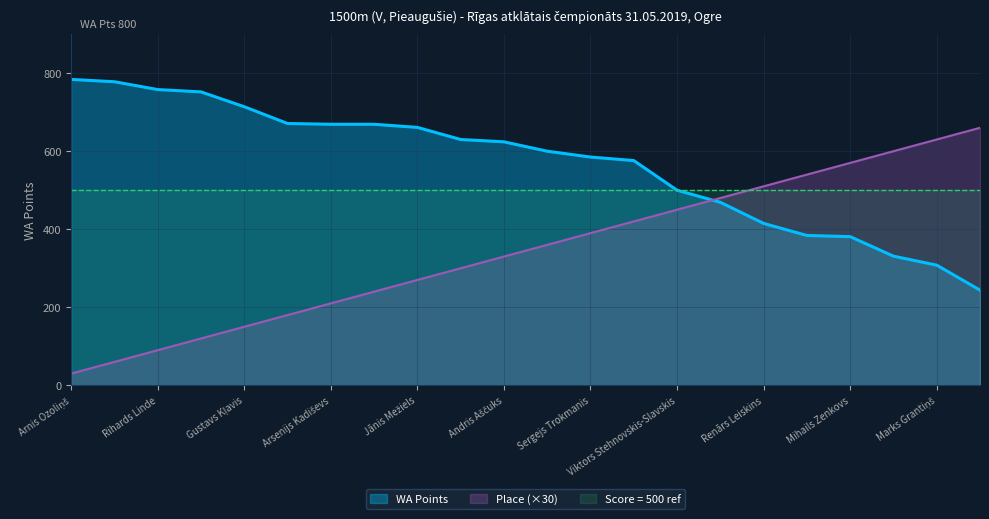

How many lines are shown in the chart?

3